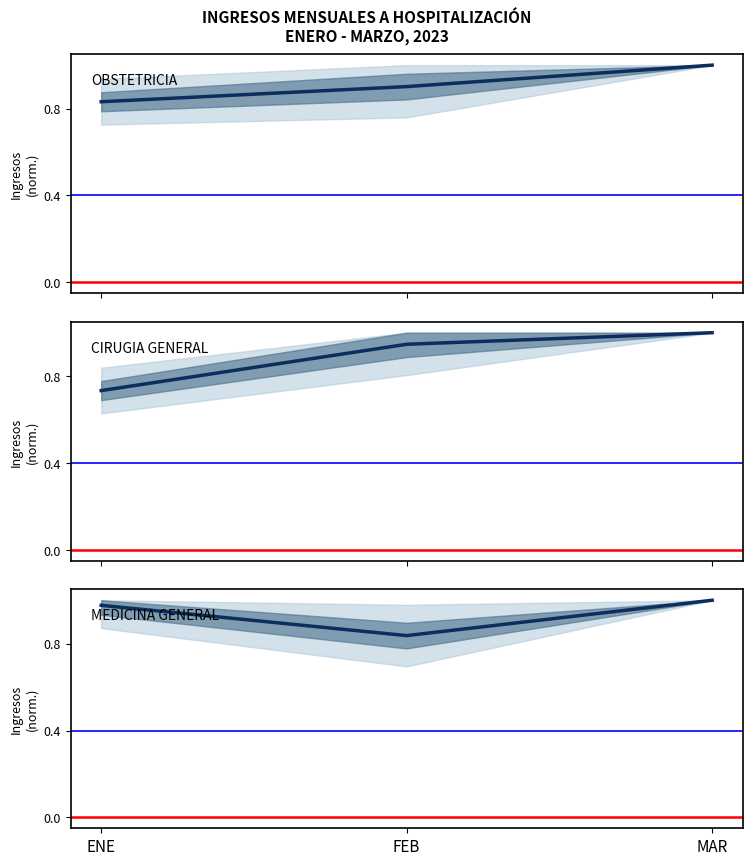

What is the total value across all series at MAR?

3.0